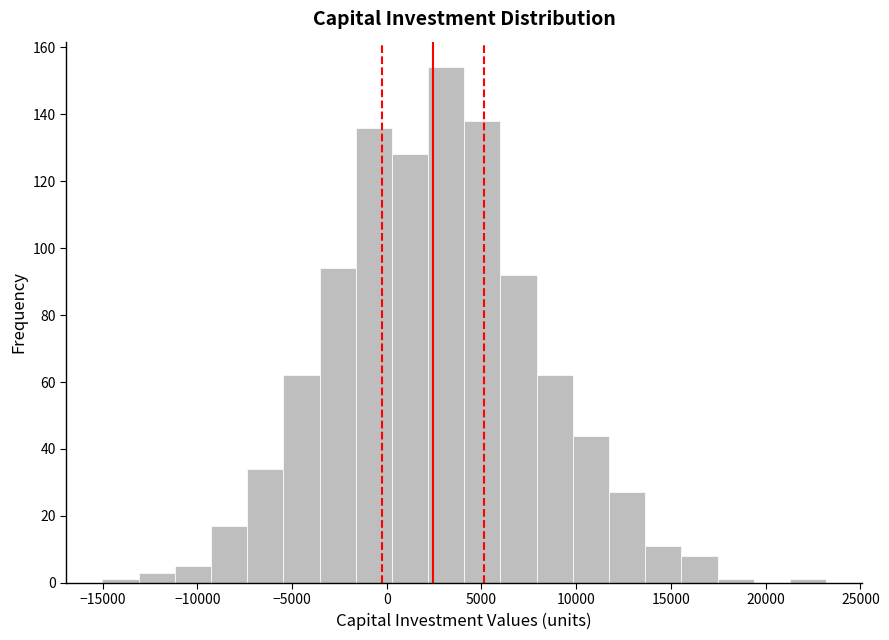

Read against the x-axis, roughly where is the centre of the tallest bar?

3000